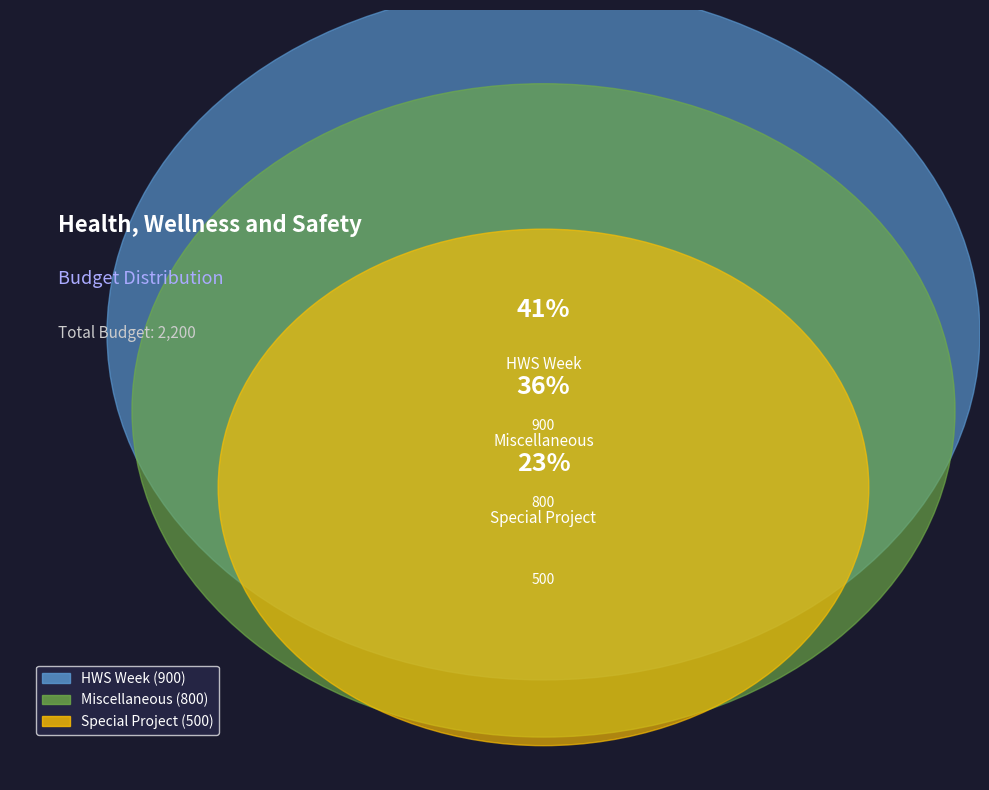

What is the largest slice in the pie chart?

HWS Week